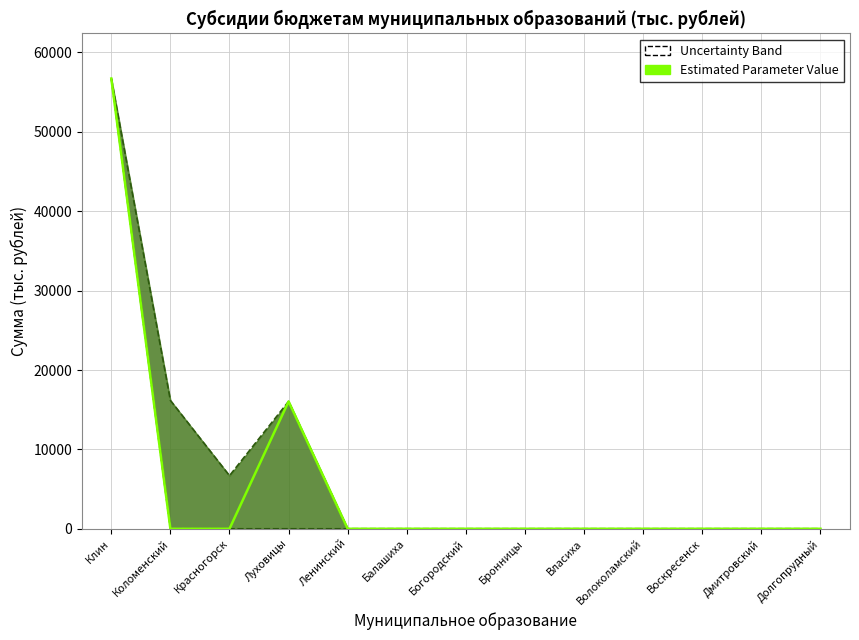

The value at Клин is 56721. True or false?

True